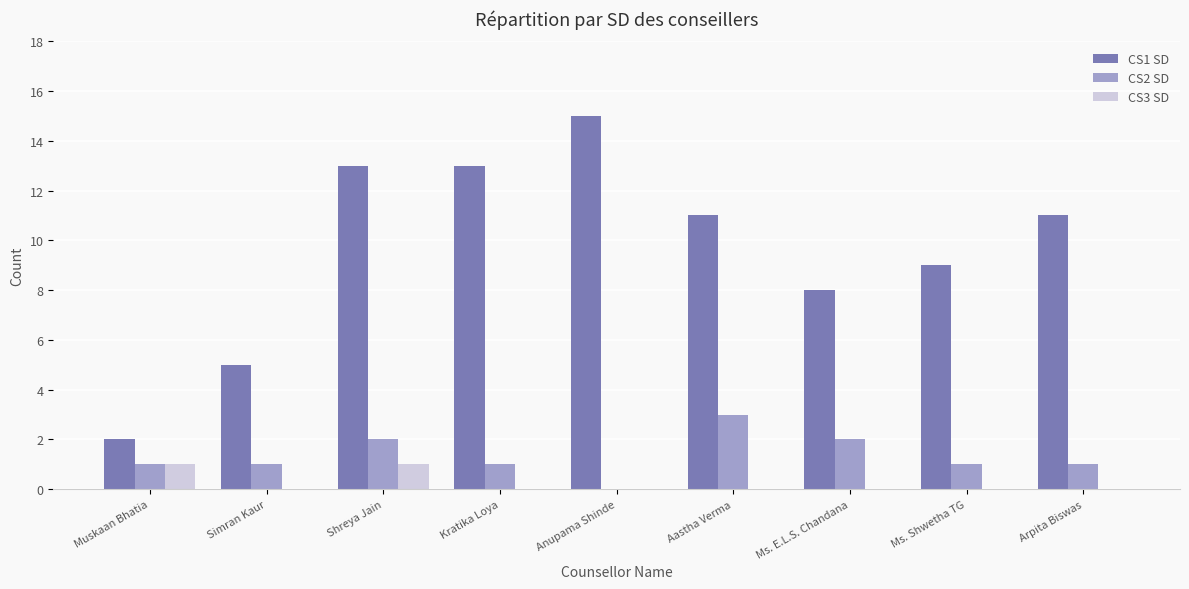

Reading right to left, extract all data points from this chart.

CS1 SD: Arpita Biswas=11	Ms. Shwetha TG=9	Ms. E.L.S. Chandana=8	Aastha Verma=11	Anupama Shinde=15	Kratika Loya=13	Shreya Jain=13	Simran Kaur=5	Muskaan Bhatia=2
CS2 SD: Arpita Biswas=1	Ms. Shwetha TG=1	Ms. E.L.S. Chandana=2	Aastha Verma=3	Anupama Shinde=0	Kratika Loya=1	Shreya Jain=2	Simran Kaur=1	Muskaan Bhatia=1
CS3 SD: Arpita Biswas=0	Ms. Shwetha TG=0	Ms. E.L.S. Chandana=0	Aastha Verma=0	Anupama Shinde=0	Kratika Loya=0	Shreya Jain=1	Simran Kaur=0	Muskaan Bhatia=1